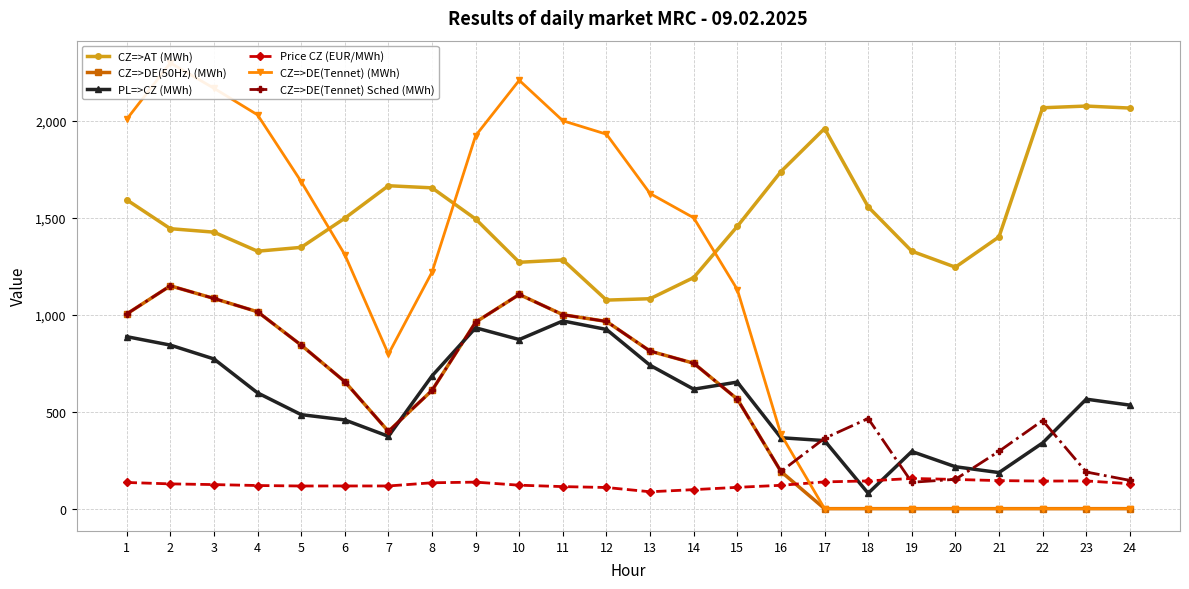

What is the approximate value of CZ=>AT (MWh) at 7?

1664.6